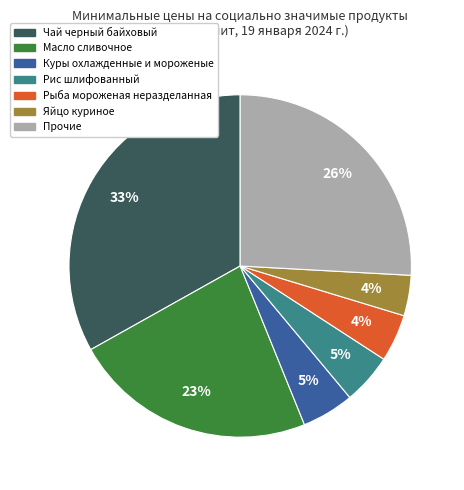

To the nearest percent, what is the difference between the largest and smallest slice percentages?

29%